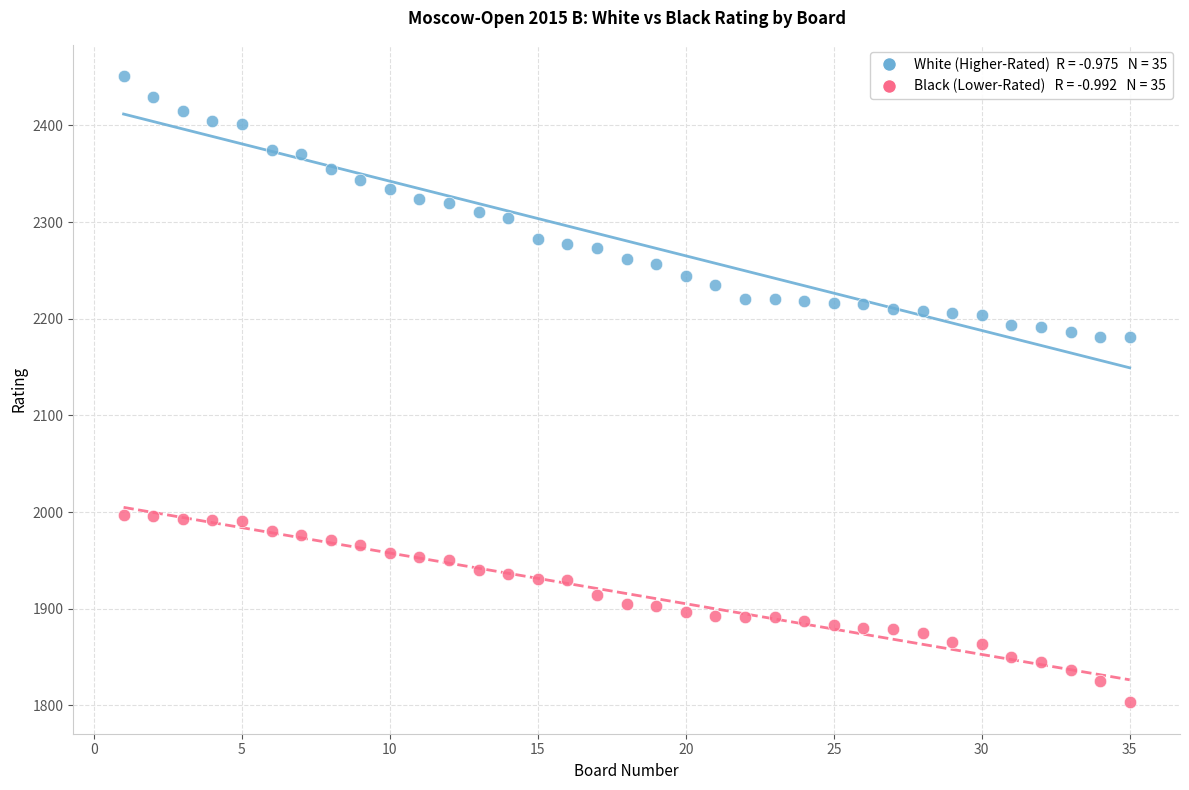

Across all data points, what is the range of X values (max minus min)?

34